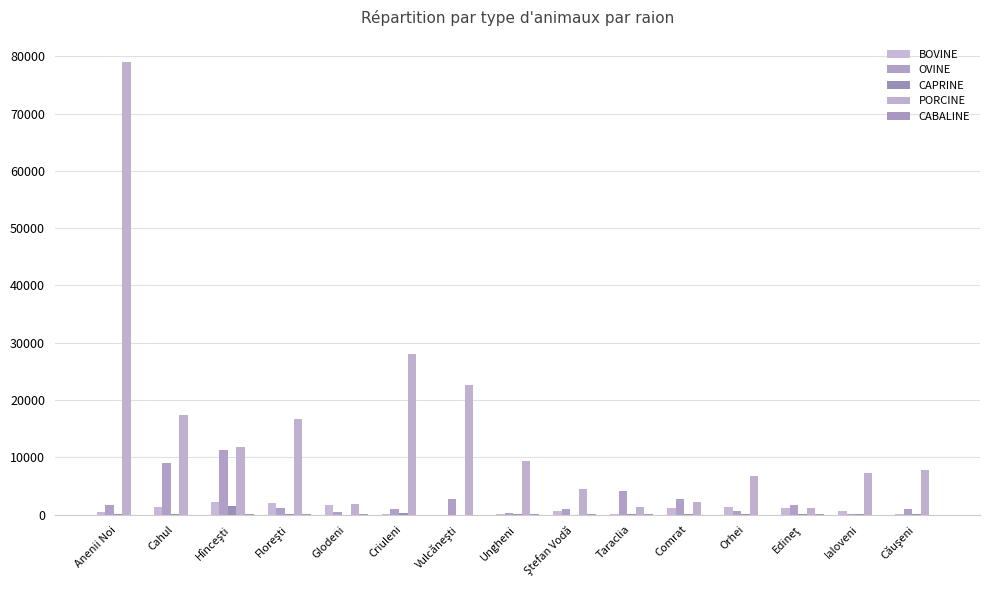

What is the value of the OVINE bar at the 4th from the left?

1142